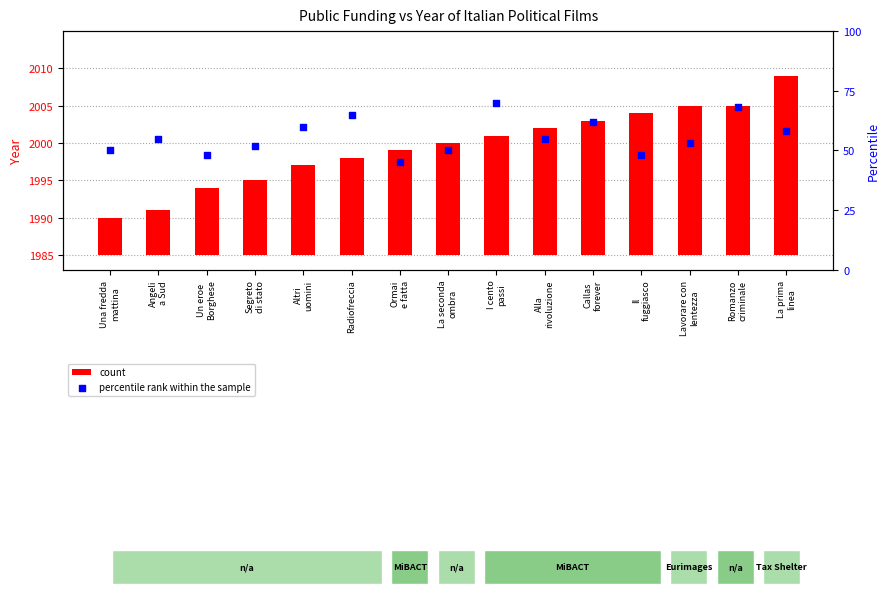

Which series has the largest total across all categories?

percentile rank within the sample